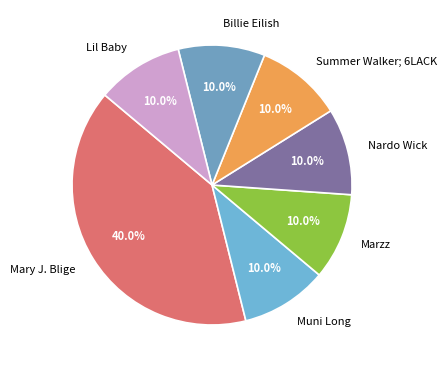

Is there a majority slice in this chart?

No